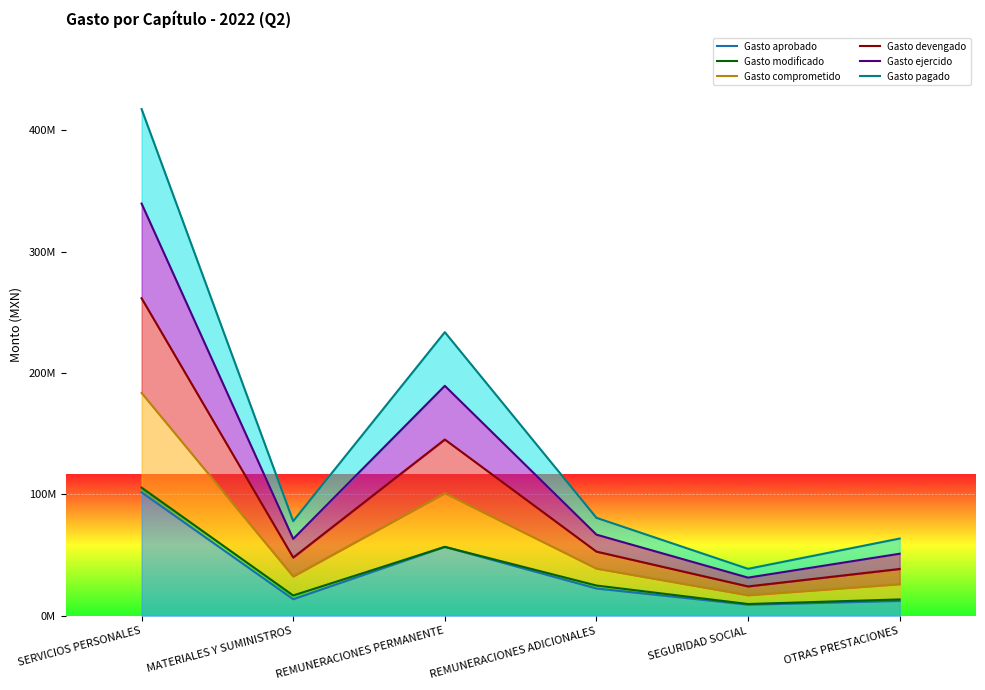

Which series changed the most between REMUNERACIONES PERMANENTE and REMUNERACIONES ADICIONALES?

Gasto pagado